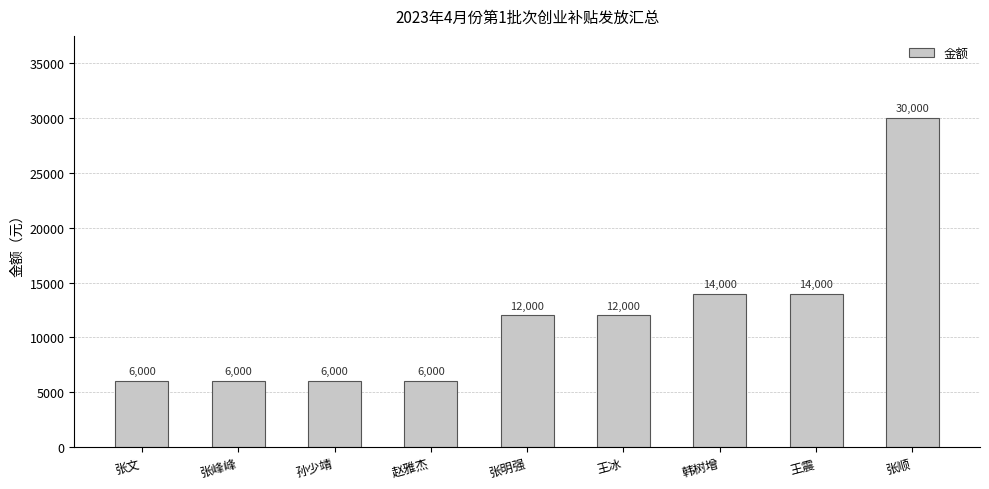

What value does the data have at 孙少靖?

6000